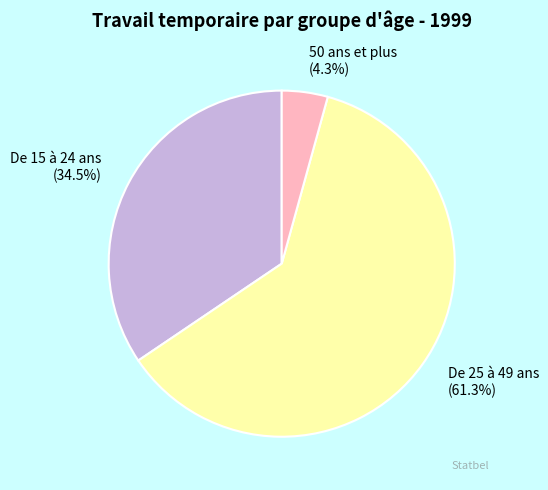

Which slice is the smallest?

50 ans et plus